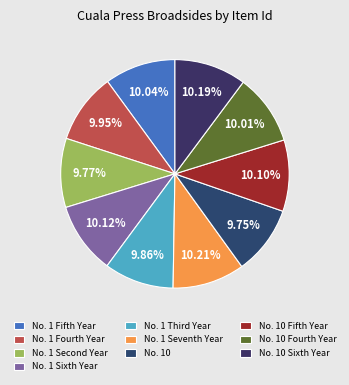

To the nearest percent, what is the average slice percentage?

10%